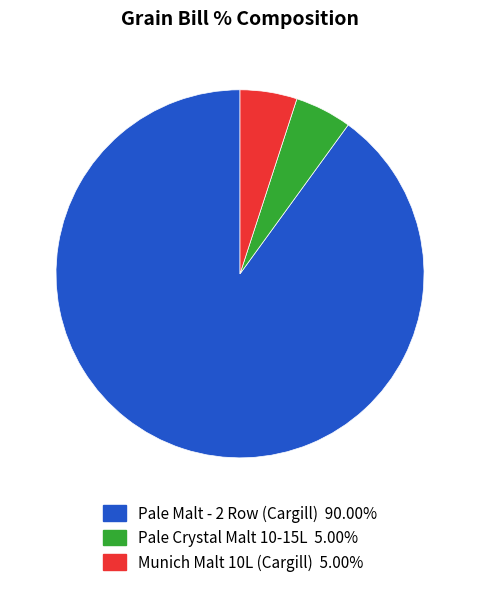

The Pale Malt - 2 Row (Cargill) slice represents 90% of the pie. True or false?

True